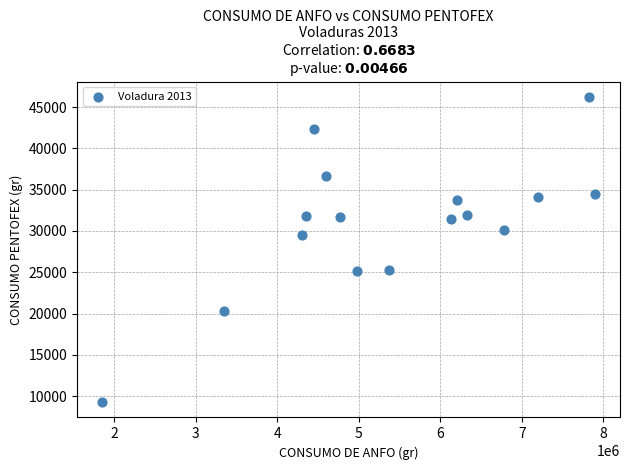

What is the range of Y values (max minus min)?

36965.0